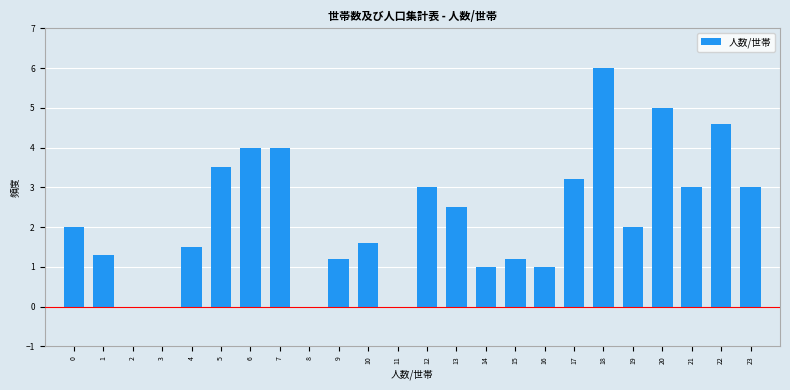

Reading left to right, transcribe all the data shown in this chart.

0=2.0	1=1.3	2=0.0	3=0.0	4=1.5	5=3.5	6=4.0	7=4.0	8=0.0	9=1.2	10=1.6	11=0.0	12=3.0	13=2.5	14=1.0	15=1.2	16=1.0	17=3.2	18=6.0	19=2.0	20=5.0	21=3.0	22=4.6	23=3.0